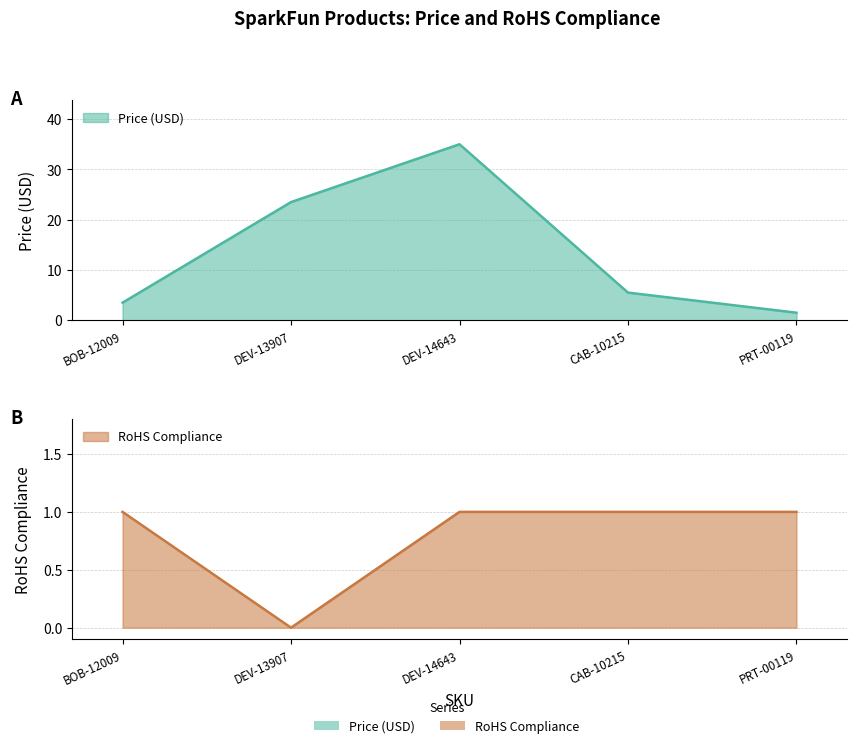

Does the chart display data point markers on the line(s)?

No